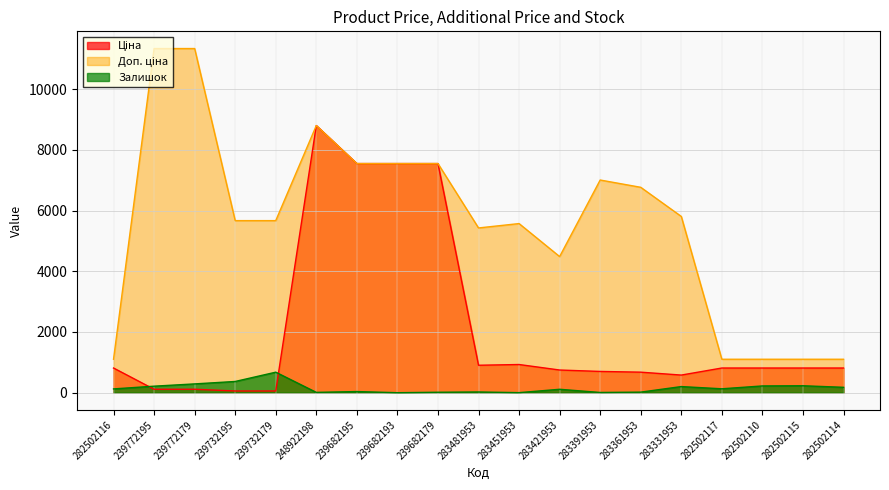

Which series has the largest total across all categories?

Доп. ціна